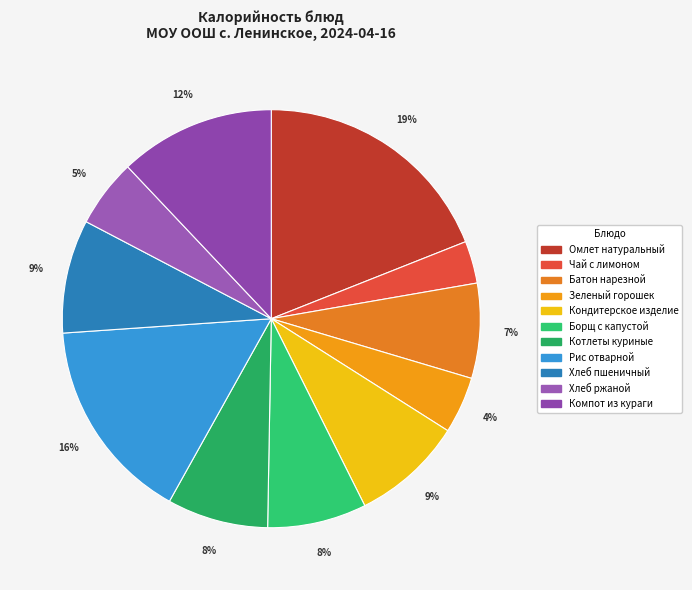

Is there a majority slice in this chart?

No